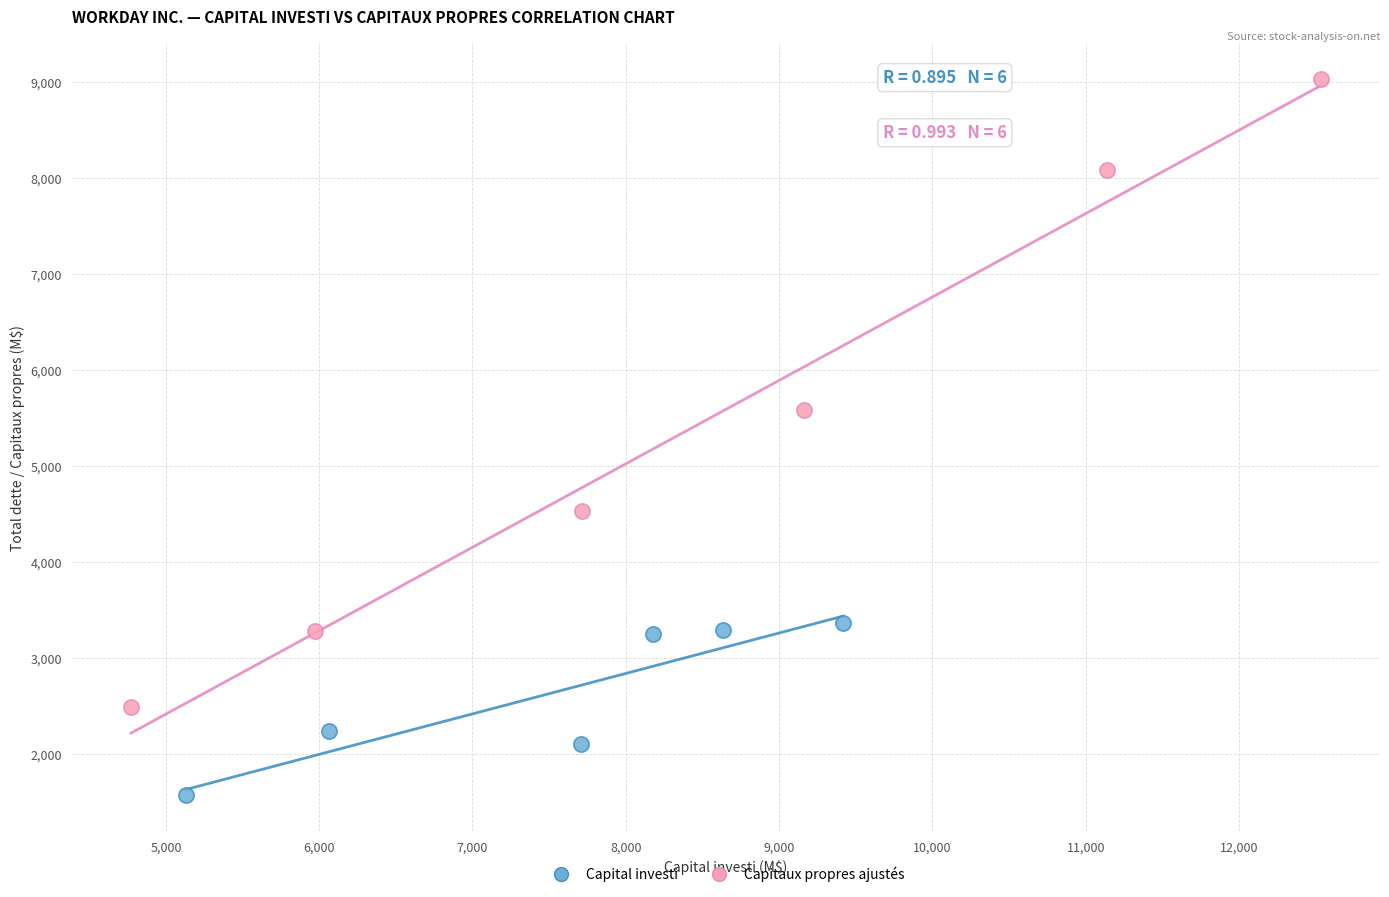

Which series contains the lowest Y value?

Capital investi